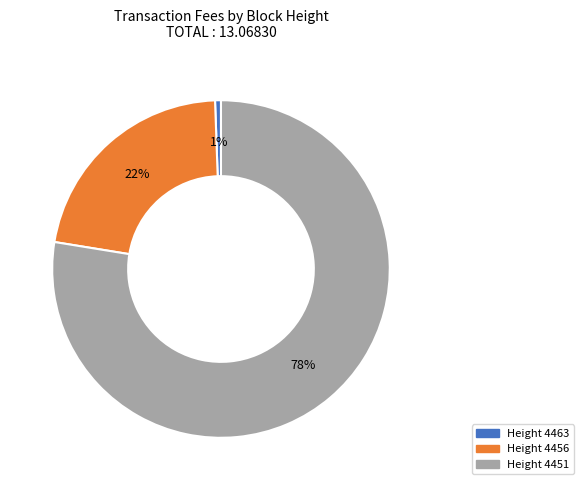

Is it true that Height 4456 is 22% of the pie?

True